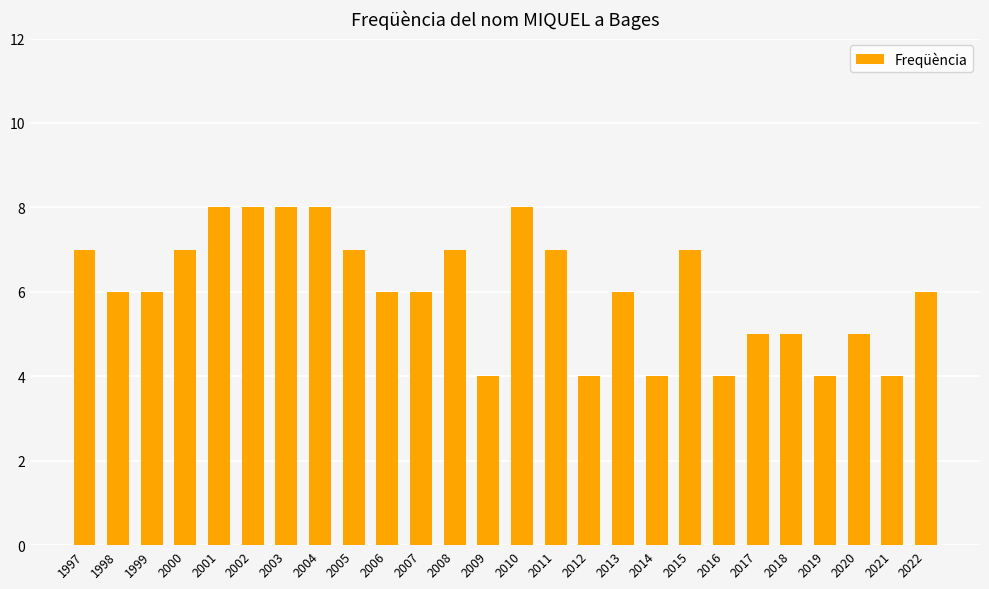

What is the difference between the second highest and second lowest values?

4